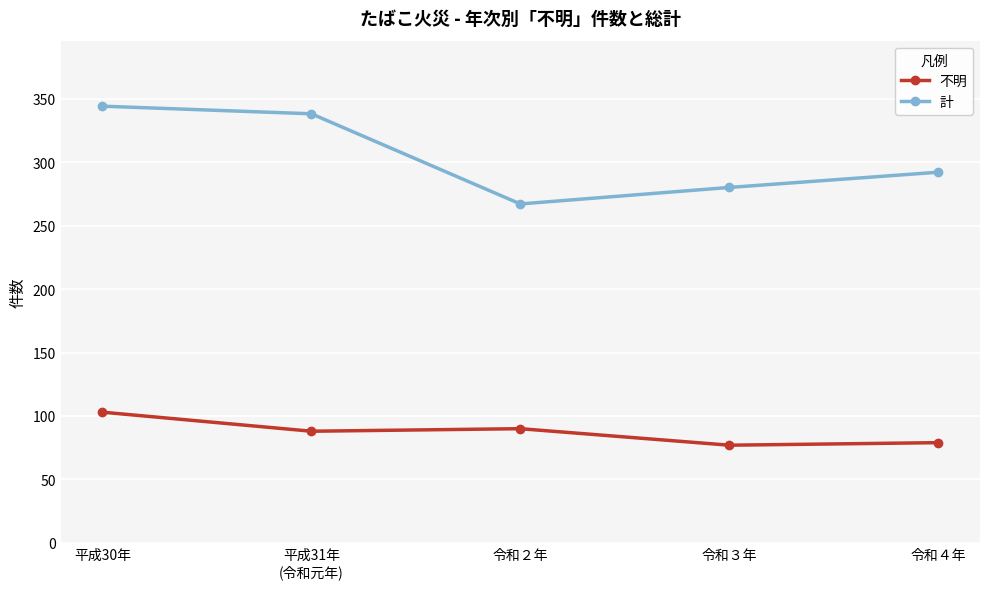

How many interior local valleys does the 計 series have?

1